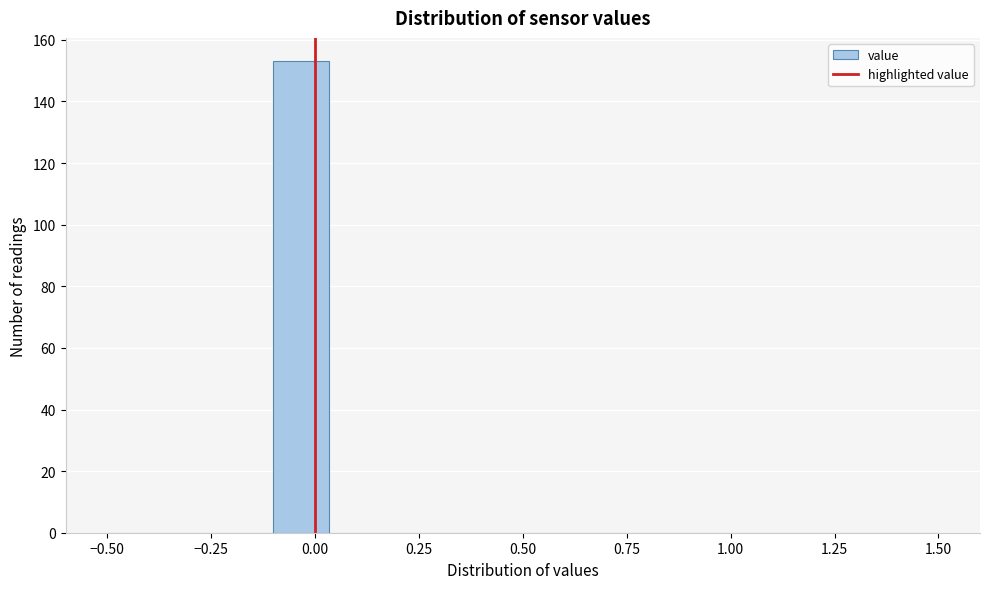

Read against the x-axis, roughly where is the centre of the tallest bar?

-0.05